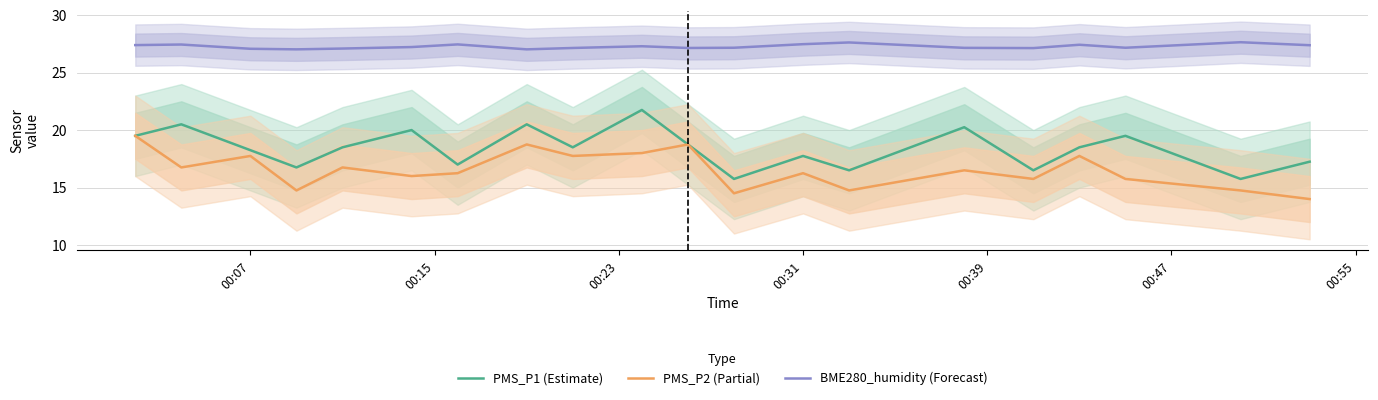

What are all the series names shown in the legend?

PMS_P1 (Estimate), PMS_P2 (Partial), BME280_humidity (Forecast)